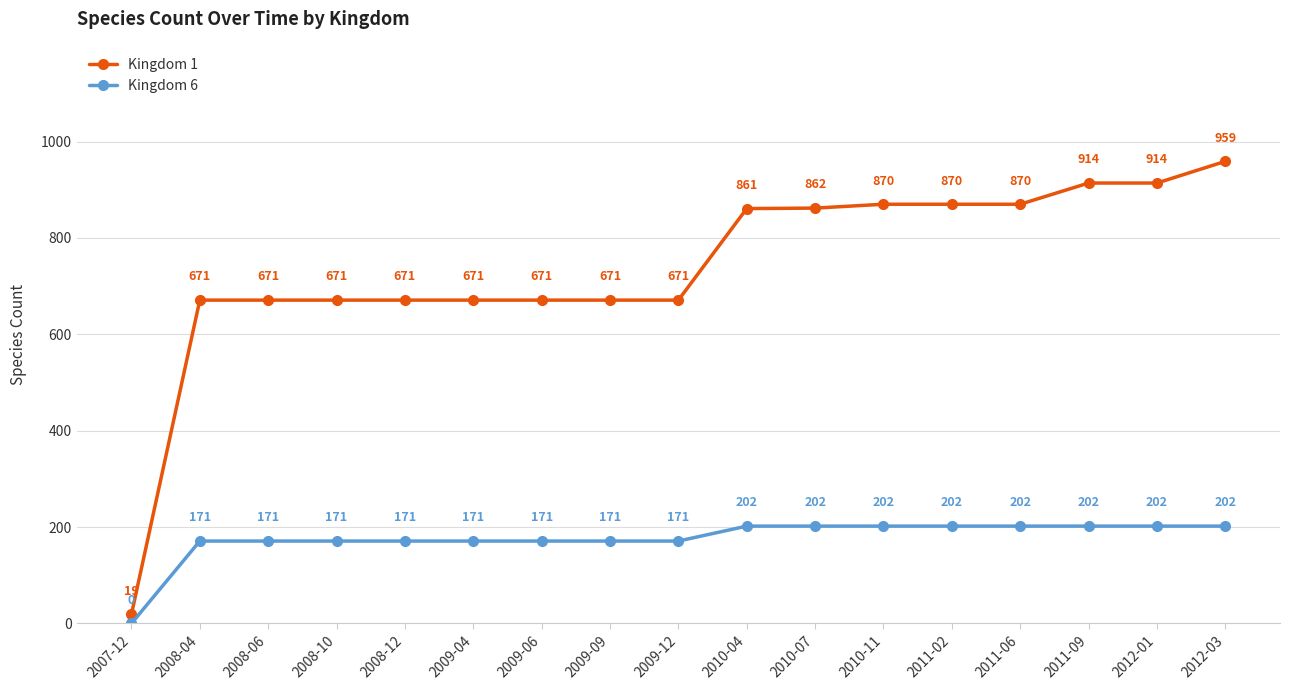

Is the value of Kingdom 1 at 2011-02 greater than the value of Kingdom 6 at 2009-04?

Yes